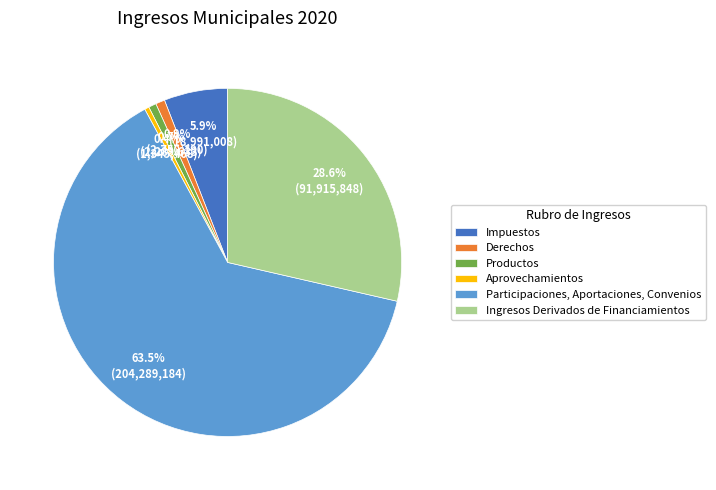

Combined, do Ingresos Derivados de Financiamientos and Derechos account for over 50%?

No